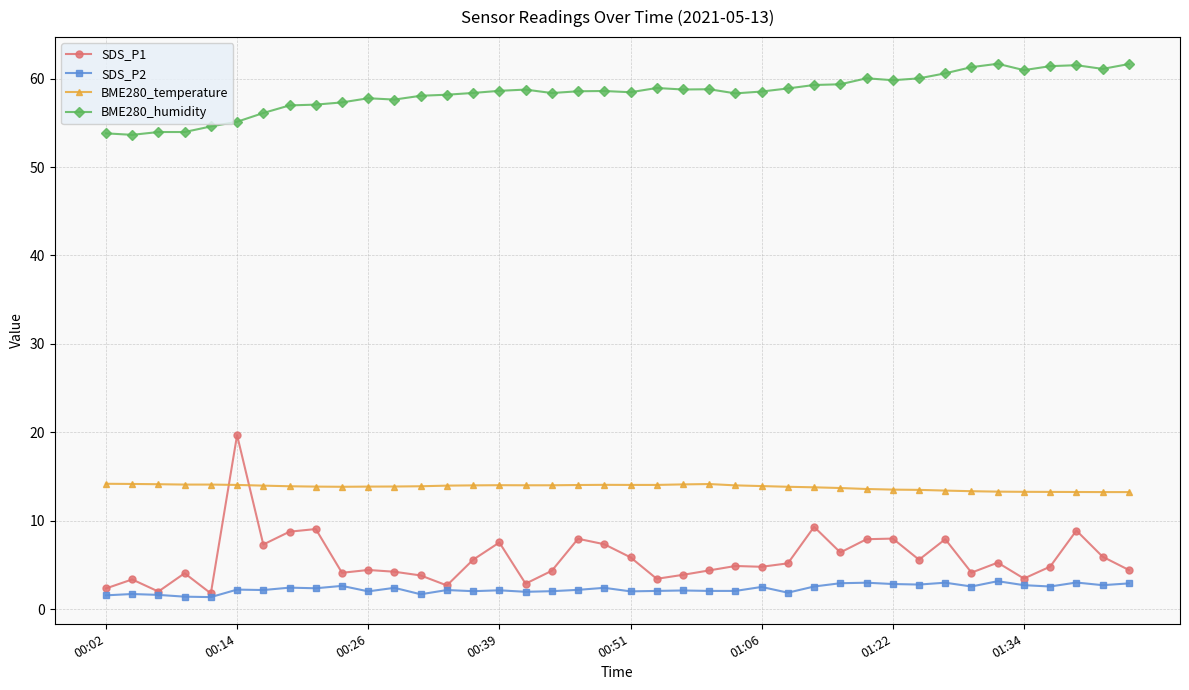

Does the chart display data point markers on the line(s)?

Yes